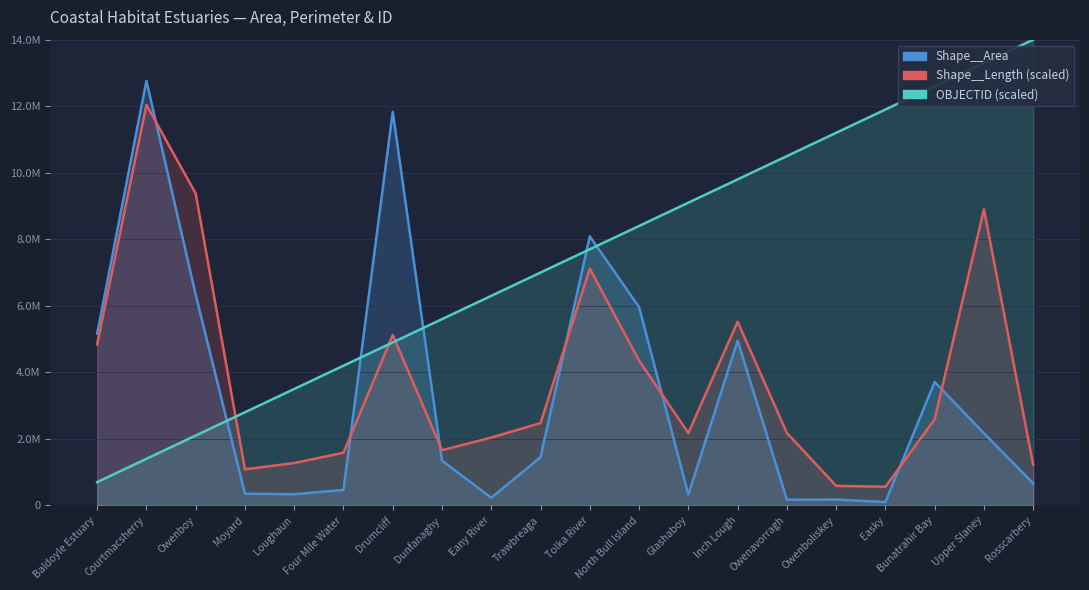

What is the sum of the Shape__Area values at Owenboliskey and Inch Lough?

5125787.2